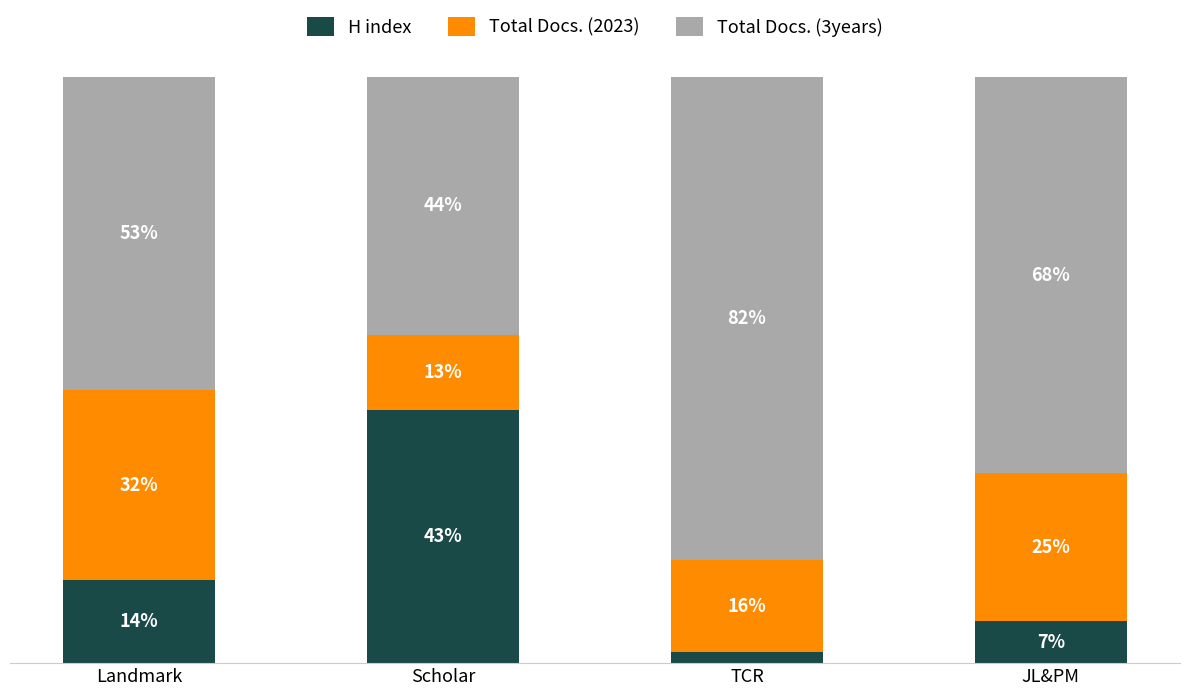

What is the average value of the H index series?

16.6